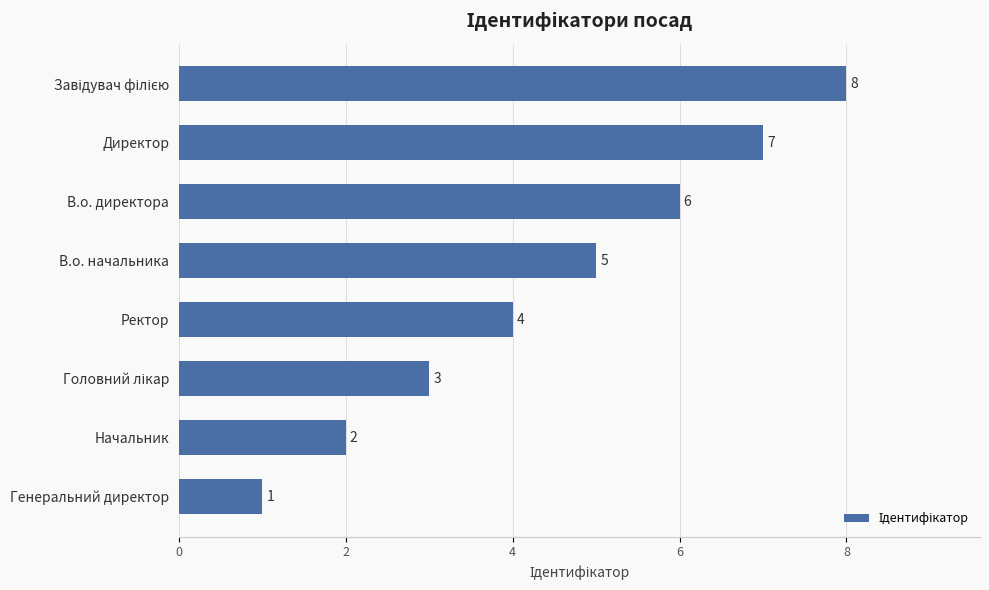

The chart shows a value of 4 at В.о. директора. True or false?

False